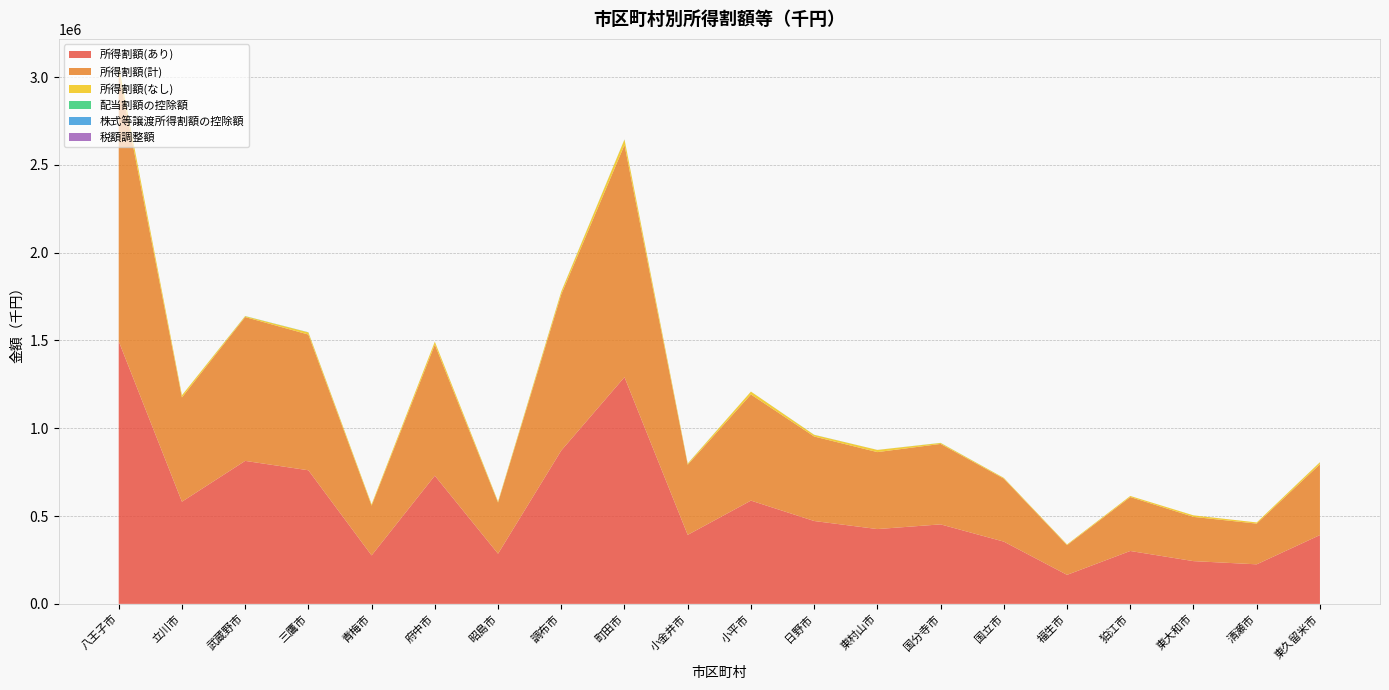

Reading left to right, list all the values displayed in this chart.

所得割額(あり): 八王子市=1495404	立川市=581800	武蔵野市=814171	三鷹市=760784	青梅市=276072	府中市=730069	昭島市=285583	調布市=873302	町田市=1291101	小金井市=392927	小平市=588056	日野市=471852	東村山市=425974	国分寺市=452695	国立市=354434	福生市=165196	狛江市=301168	東大和市=243359	清瀬市=225180	東久留米市=391810
所得割額(計): 八王子市=1531682	立川市=593903	武蔵野市=819134	三鷹市=772899	青梅市=283343	府中市=746379	昭島市=291297	調布市=888944	町田市=1322029	小金井市=399413	小平市=604334	日野市=481189	東村山市=438229	国分寺市=458125	国立市=358693	福生市=169184	狛江市=307170	東大和市=251950	清瀬市=231841	東久留米市=403207
所得割額(なし): 八王子市=36278	立川市=12103	武蔵野市=4963	三鷹市=12115	青梅市=7271	府中市=16310	昭島市=5714	調布市=15642	町田市=30928	小金井市=6486	小平市=16278	日野市=9337	東村山市=12255	国分寺市=5430	国立市=4259	福生市=3988	狛江市=6002	東大和市=8591	清瀬市=6661	東久留米市=11397
配当割額の控除額: 八王子市=314	立川市=139	武蔵野市=634	三鷹市=527	青梅市=115	府中市=181	昭島市=190	調布市=377	町田市=408	小金井市=98	小平市=138	日野市=317	東村山市=101	国分寺市=473	国立市=102	福生市=59	狛江市=91	東大和市=27	清瀬市=14	東久留米市=49
株式等譲渡所得割額の控除額: 八王子市=174	立川市=95	武蔵野市=199	三鷹市=204	青梅市=13	府中市=42	昭島市=118	調布市=309	町田市=399	小金井市=523	小平市=56	日野市=171	東村山市=96	国分寺市=92	国立市=84	福生市=73	狛江市=7	東大和市=1	清瀬市=0	東久留米市=337
税額調整額: 八王子市=254	立川市=29	武蔵野市=5	三鷹市=188	青梅市=3	府中市=98	昭島市=48	調布市=170	町田市=155	小金井市=4	小平市=14	日野市=36	東村山市=90	国分寺市=1	国立市=0	福生市=36	狛江市=43	東大和市=64	清瀬市=7	東久留米市=32